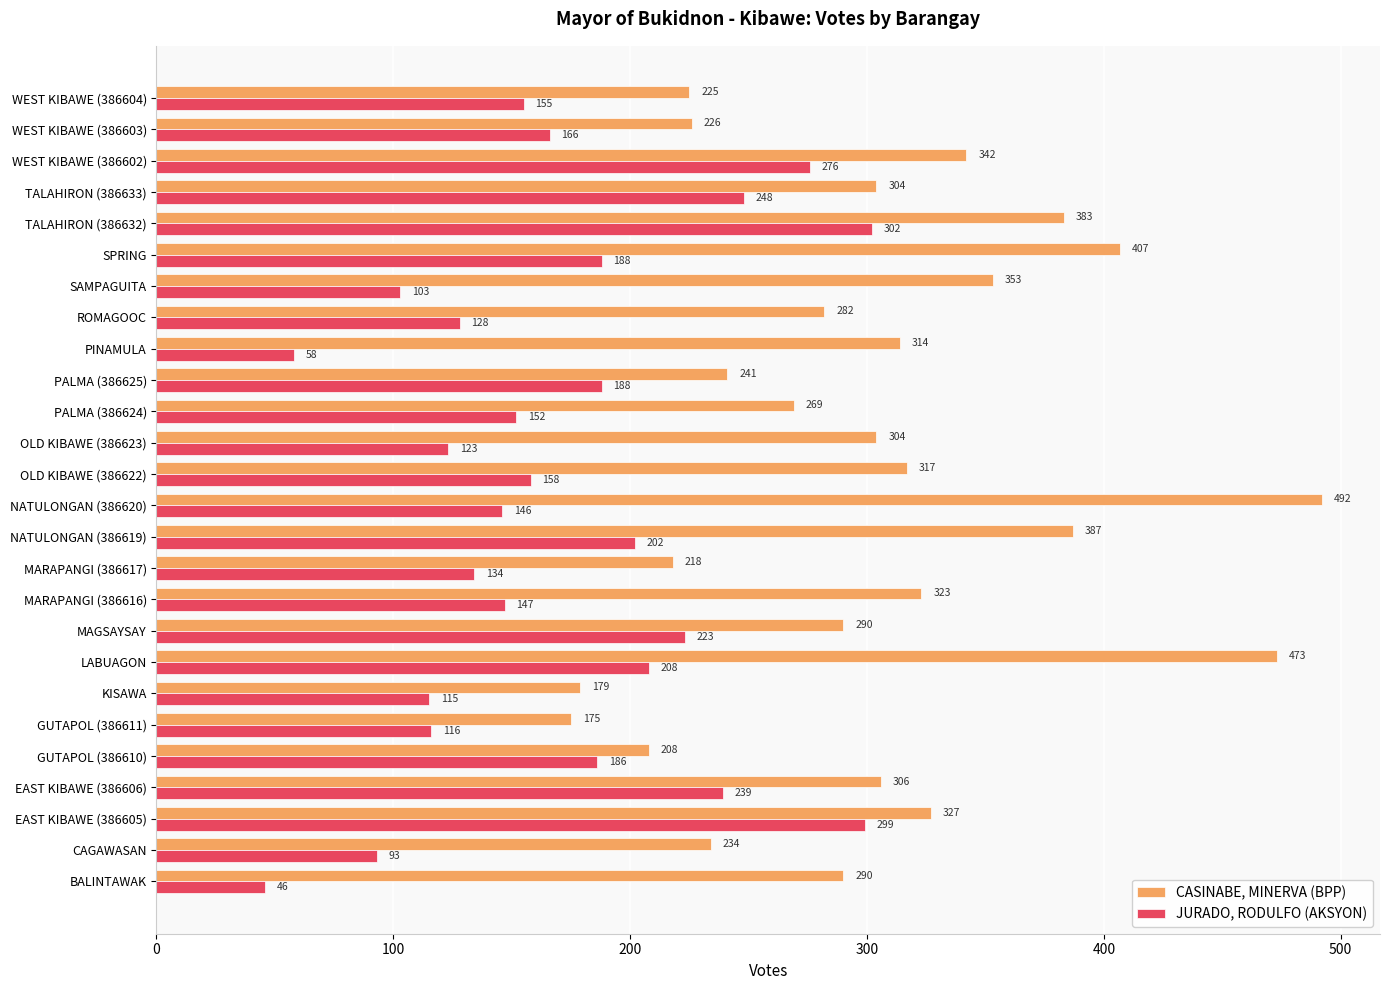

Which series has the largest range (max minus min)?

CASINABE, MINERVA (BPP)